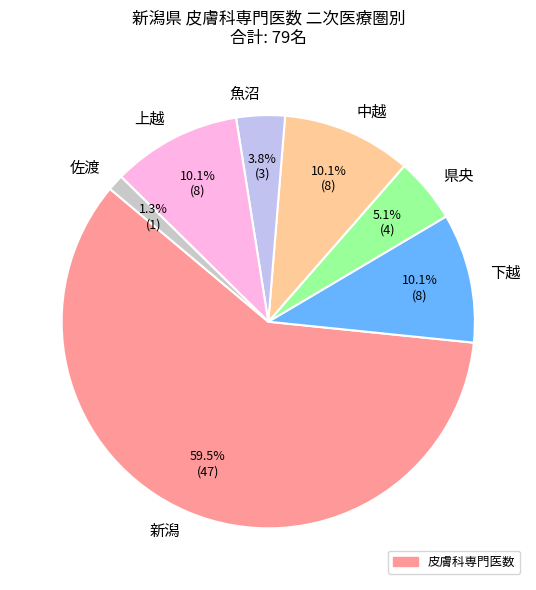

How many slices are in this pie chart?

7